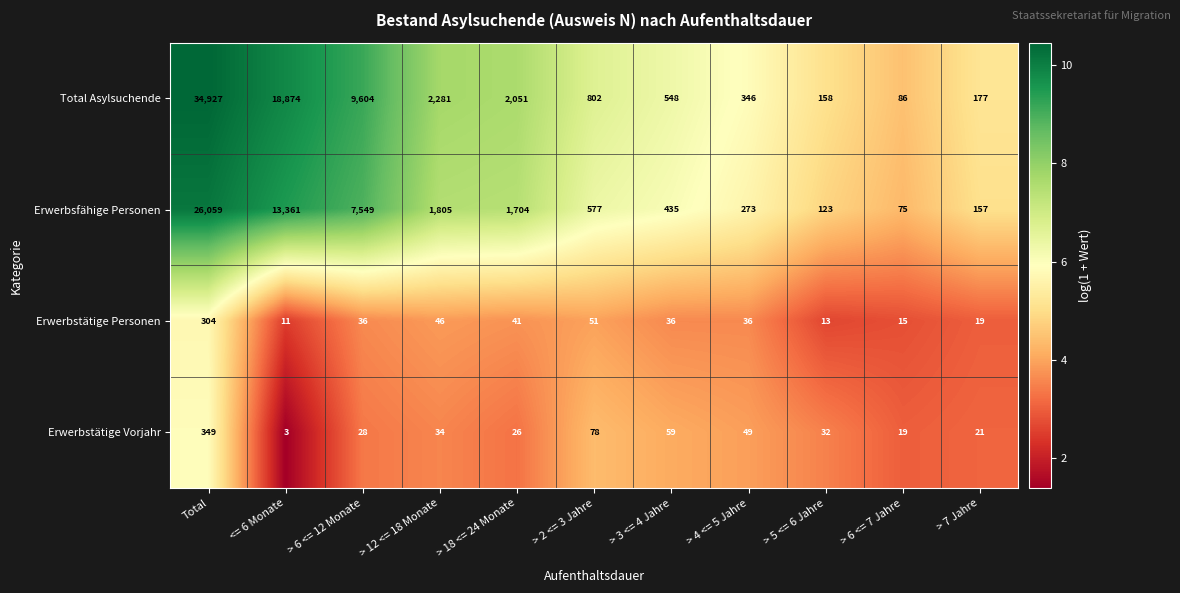

The value of Erwerbsfähige Personen at <= 6 Monate is 18049. True or false?

False